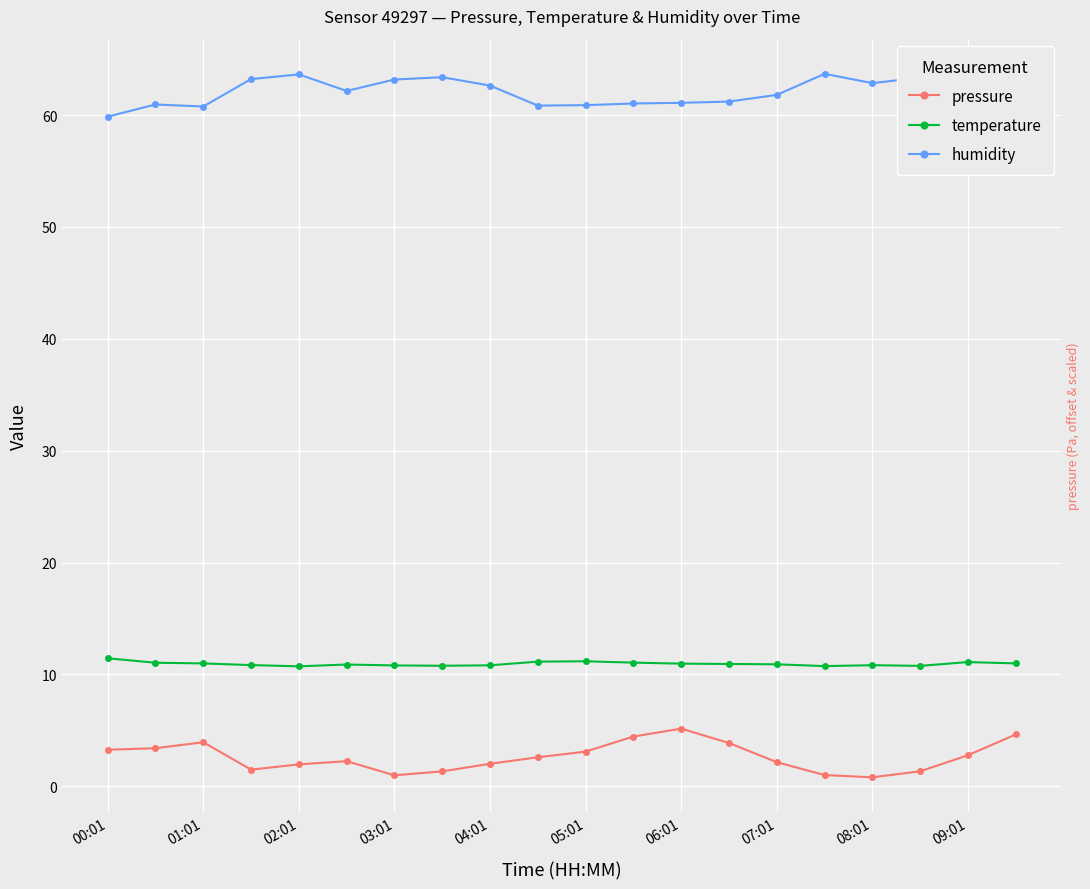

What is the lowest value of the humidity series?

59.9